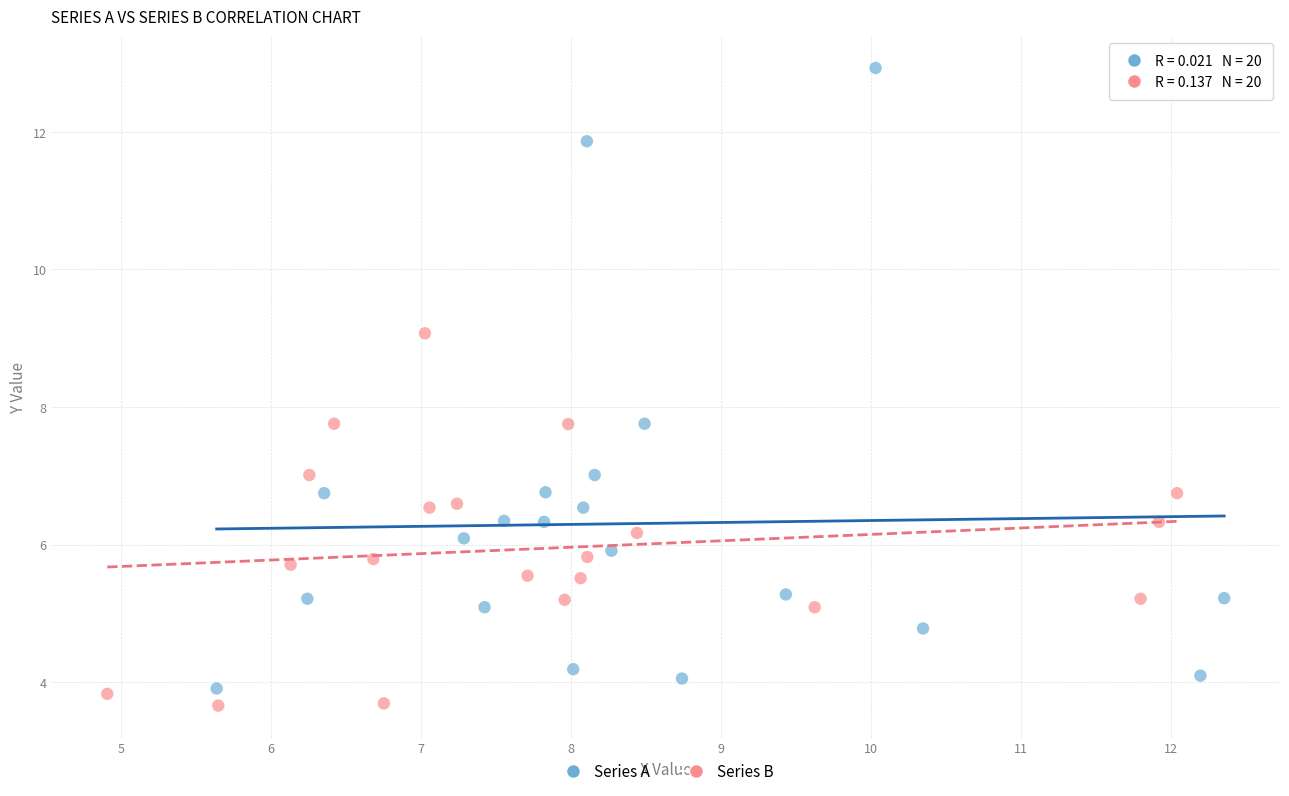

What are all the series names shown in the legend?

Series A, Series B